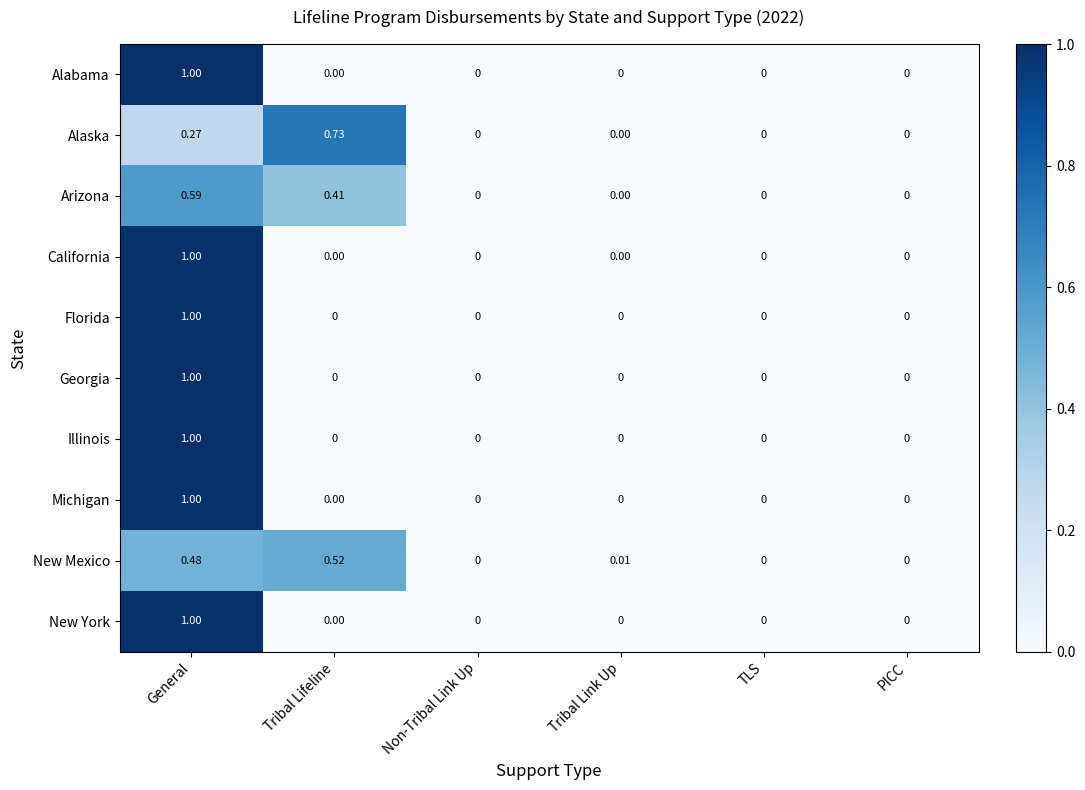

At which category does the chart reach its peak across all series?

General